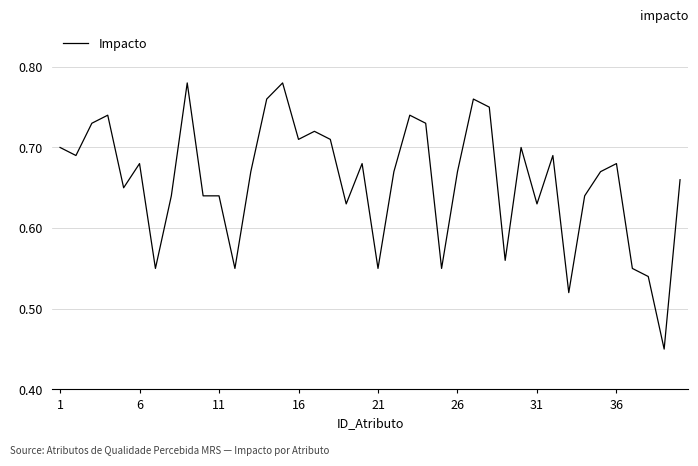

The value at 6 is 1.1. True or false?

False